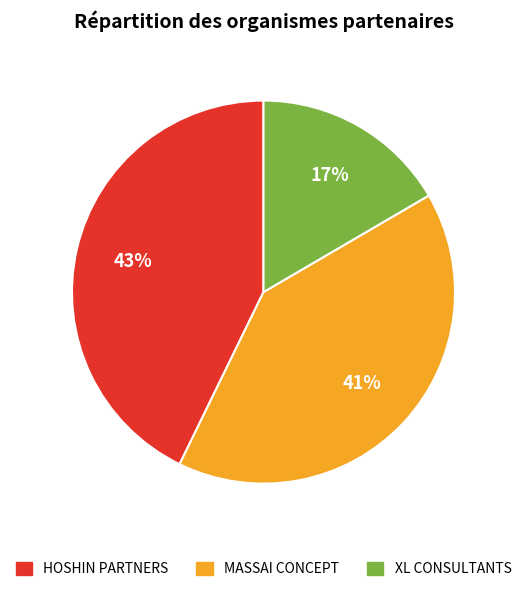

Is it true that MASSAI CONCEPT is 41% of the pie?

True